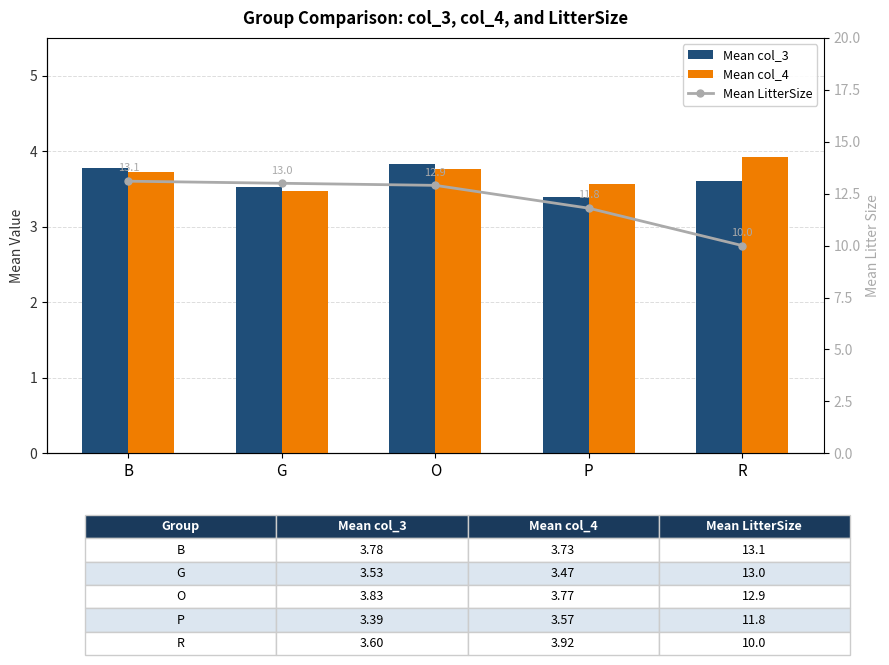

The Mean col_3 series shows 1.5 at B. True or false?

False